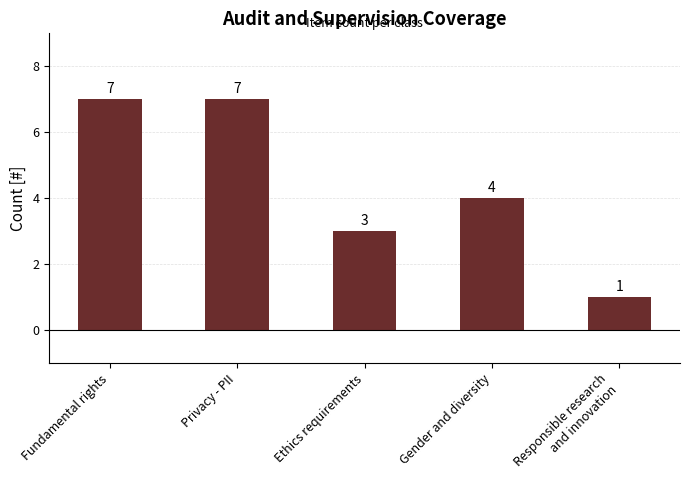

True or false: the data shows 11 at Fundamental rights.

False